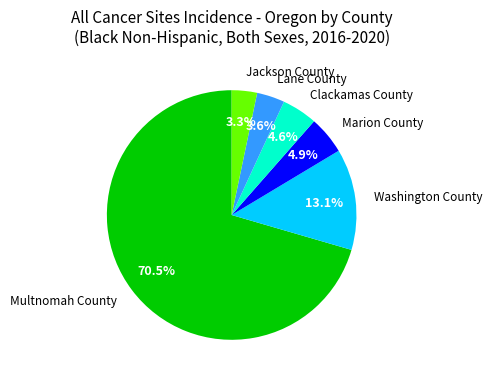

Which category has the biggest portion of the pie?

Multnomah County